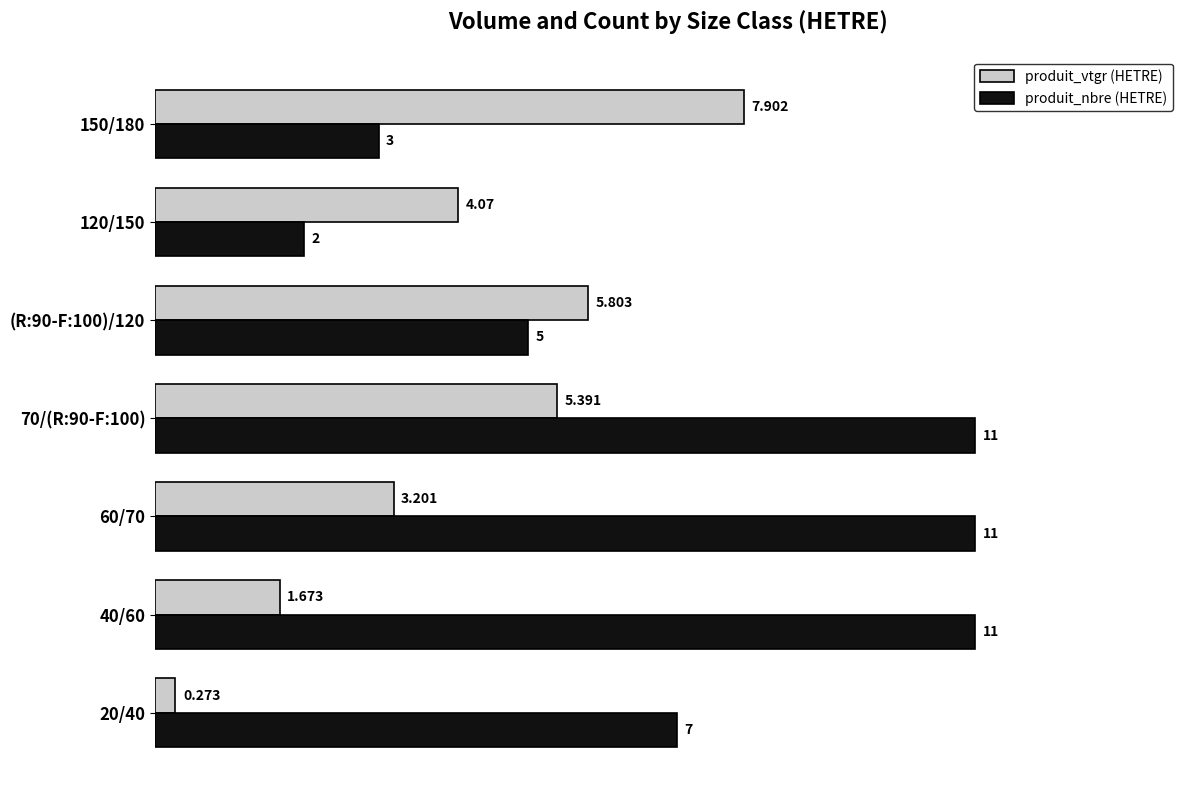

List the series in order of their overall mean, lowest first.

produit_vtgr (HETRE), produit_nbre (HETRE)